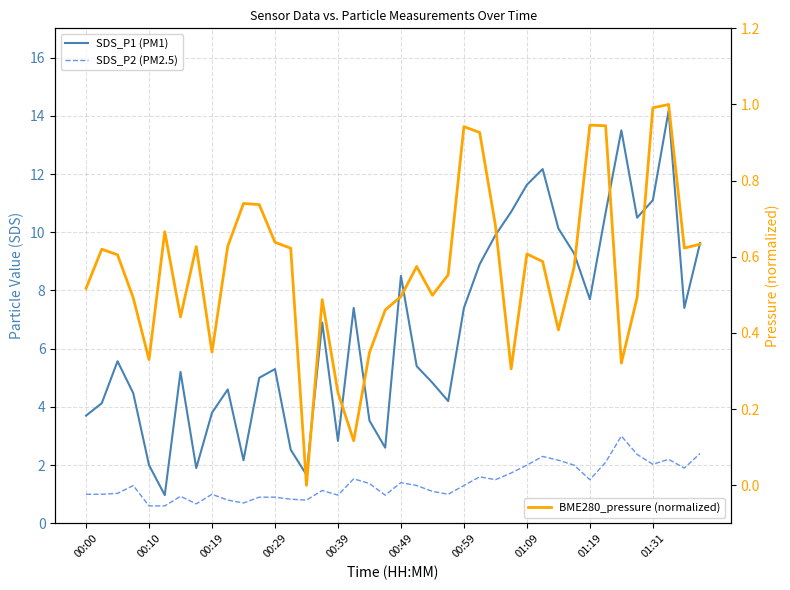

What is the maximum value for BME280_pressure (normalized)?

1.0